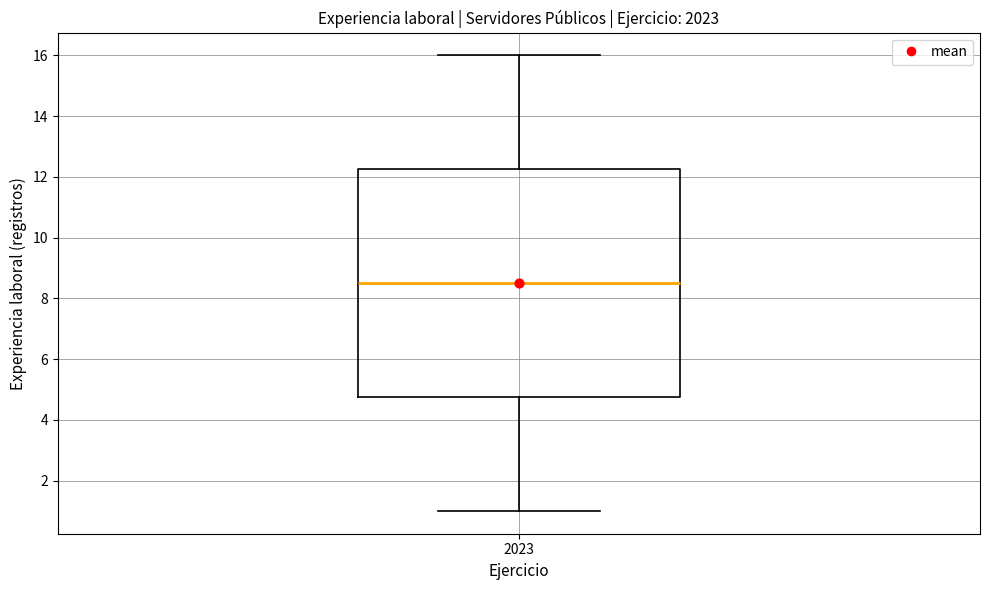

Where does the median line of the box at x = 2023 sit on the y-axis? The values are not printed on the chart, so give them approximately, as read against the axis.

8.6